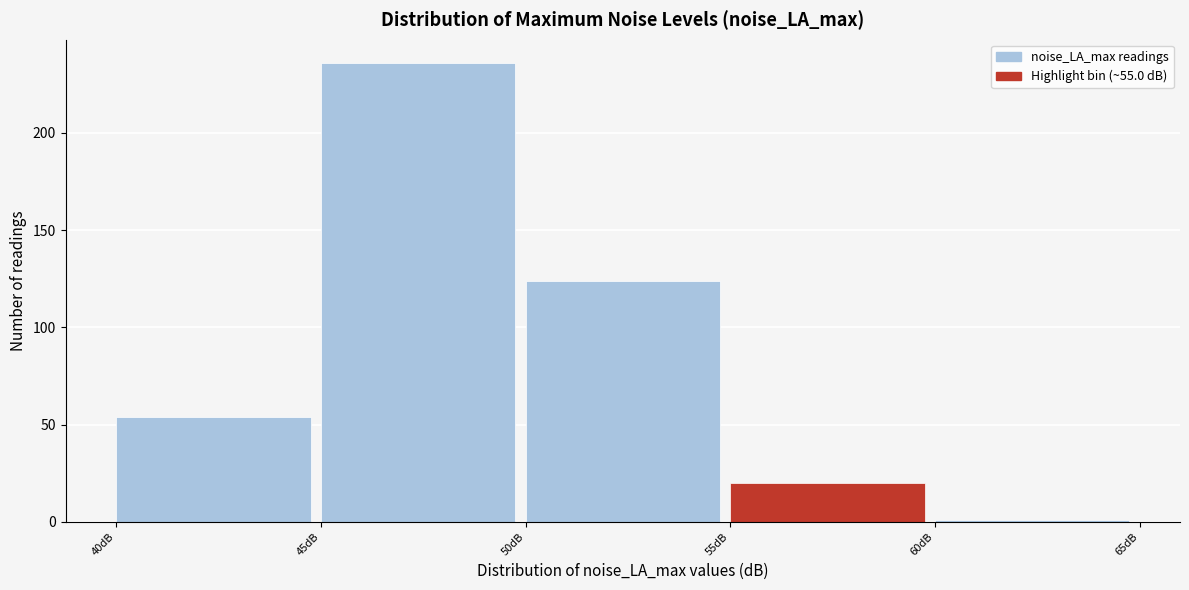

Over which range of the x-axis is the bar tallest?

45 to 50